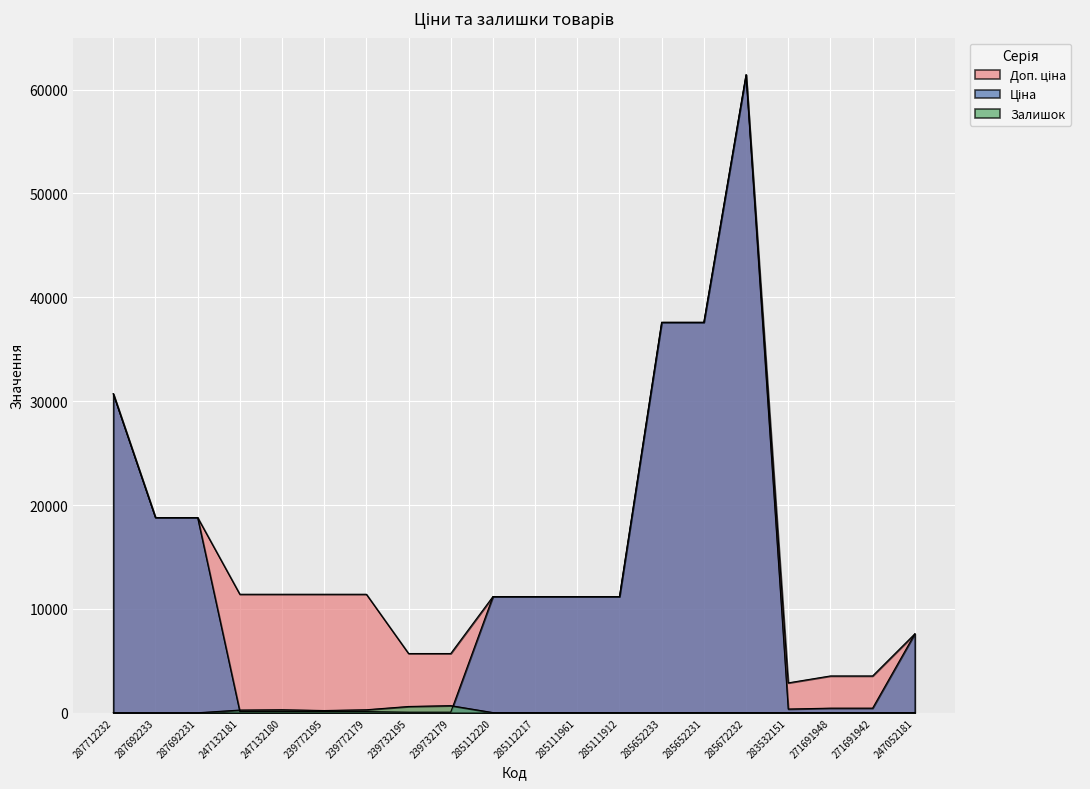

True or false: Залишок has a value of 22.0 at 271691948.

True